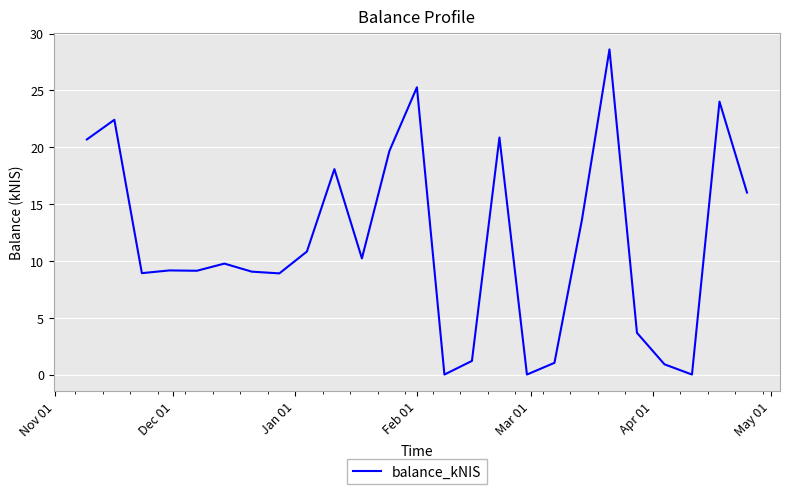

What is the maximum value shown in the chart?

28.6